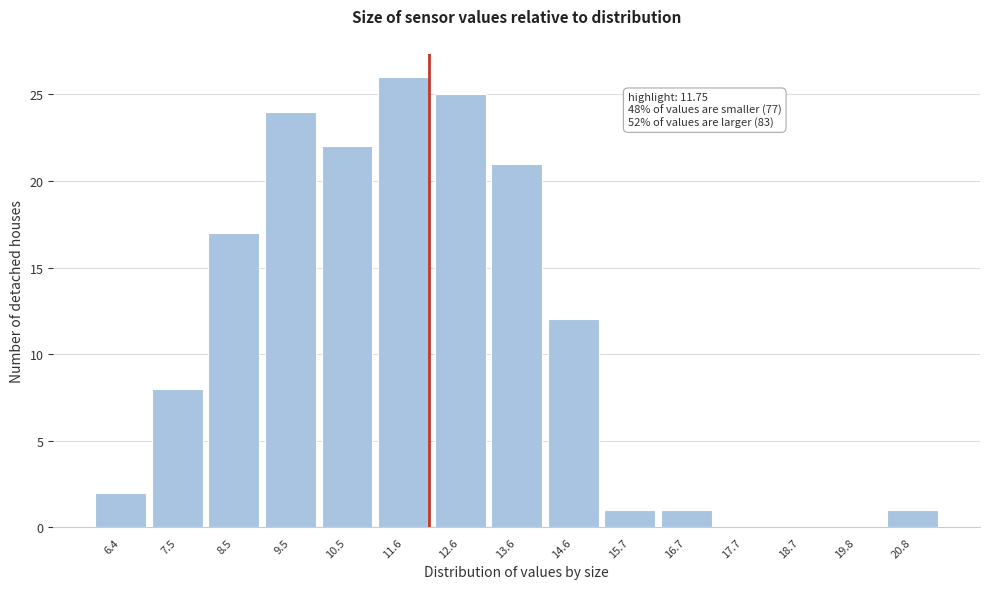

Reading left to right, list all the values displayed in this chart.

6.4=2	7.5=8	8.5=17	9.5=24	10.5=22	11.6=26	12.6=25	13.6=21	14.6=12	15.7=1	16.7=1	17.7=0	18.7=0	19.8=0	20.8=1